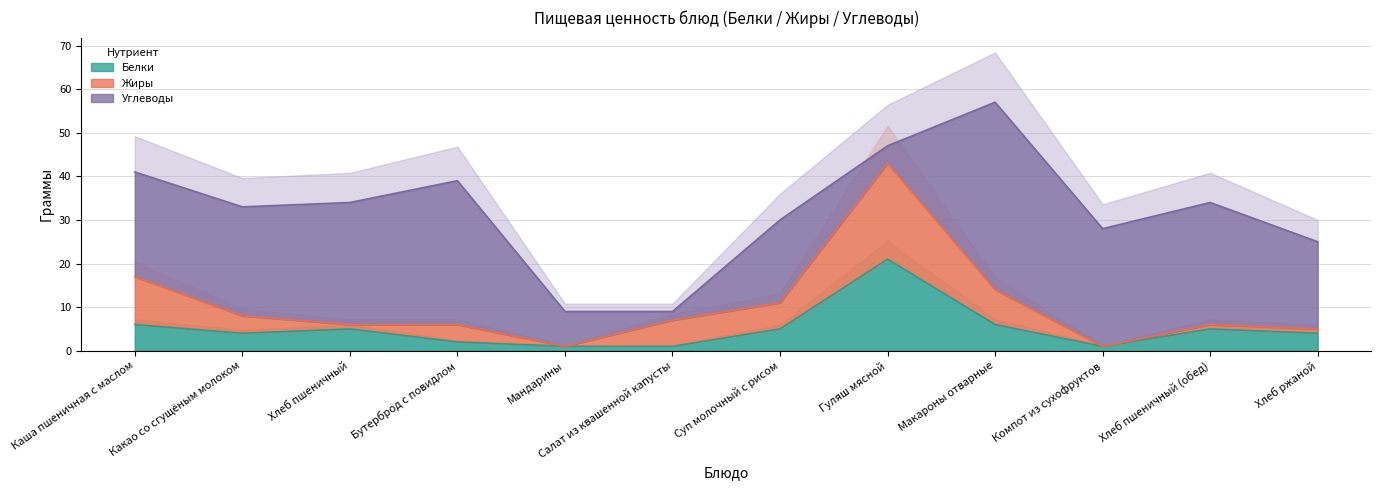

What is the sum of the Углеводы values at Каша пшеничная с маслом and Компот из сухофруктов?

51